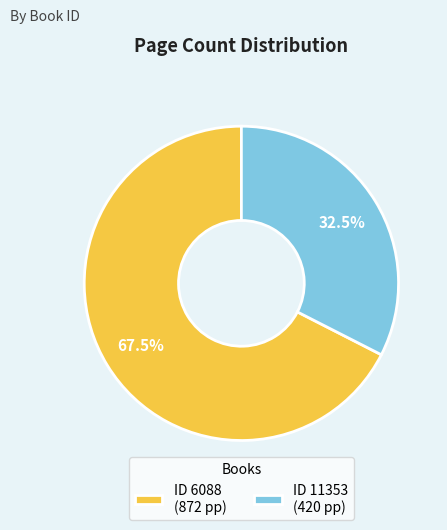

Which has a higher value, ID 6088 (872 pp) or ID 11353 (420 pp)?

ID 6088 (872 pp)